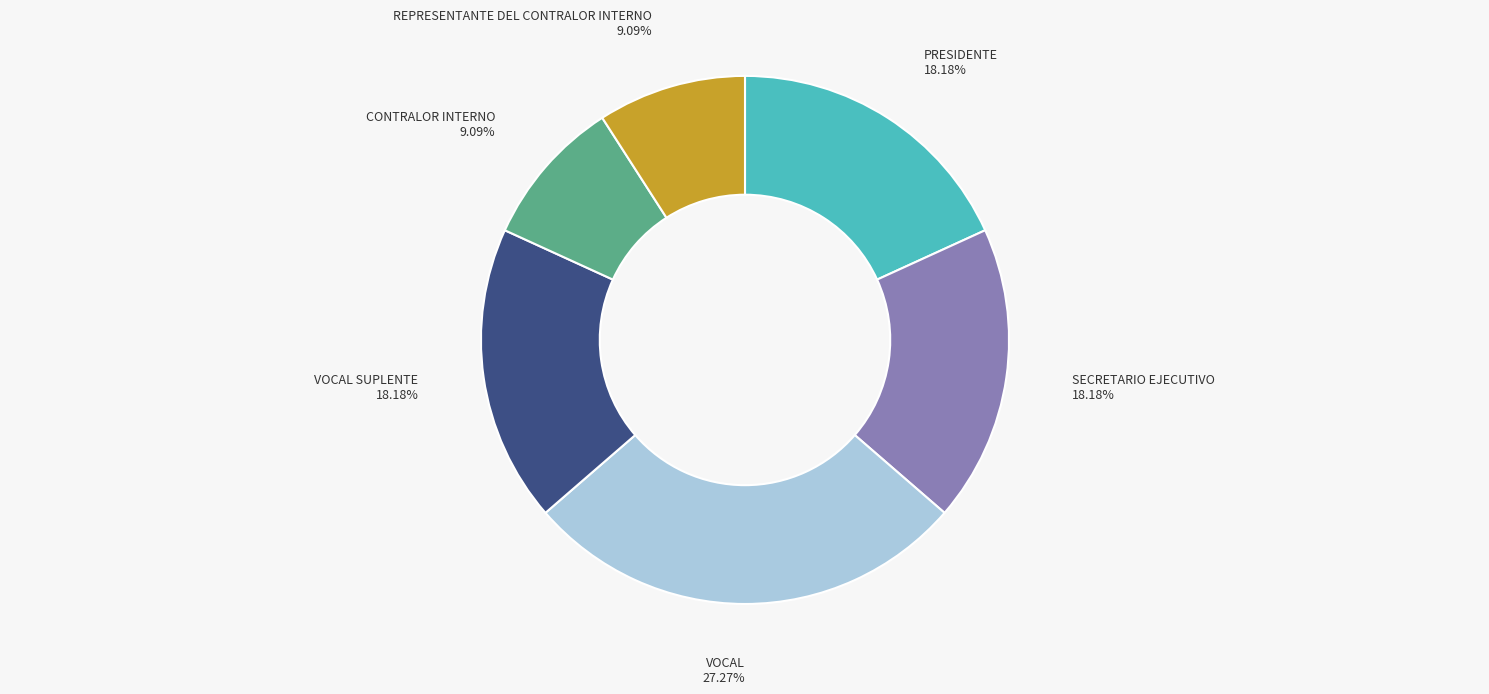

Do SECRETARIO EJECUTIVO and REPRESENTANTE DEL CONTRALOR INTERNO together represent more than half of the pie?

No